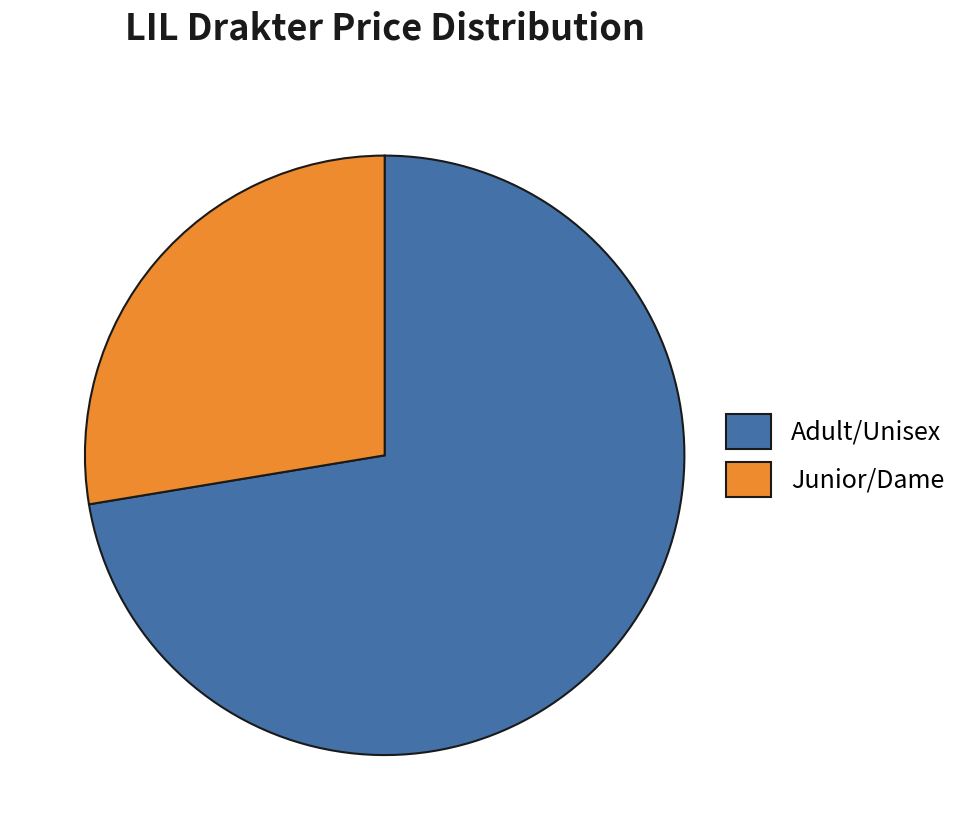

Does any single category account for the majority?

Yes